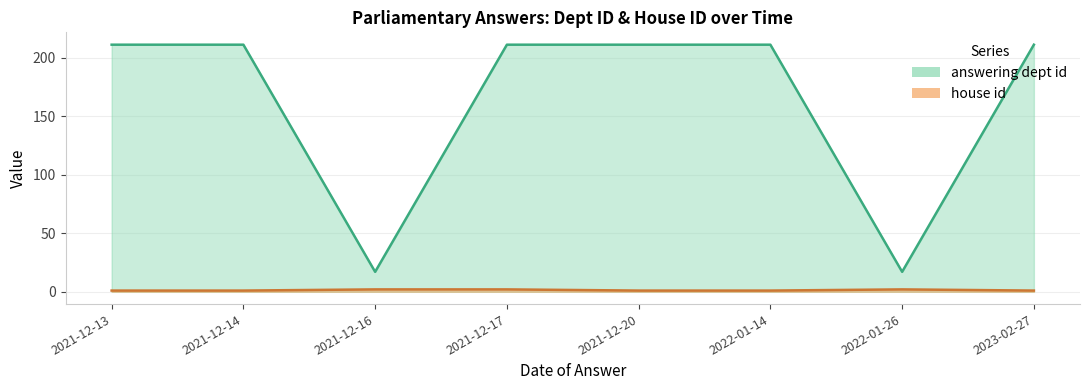

What is the label of the 8th point from the left?

2023-02-27